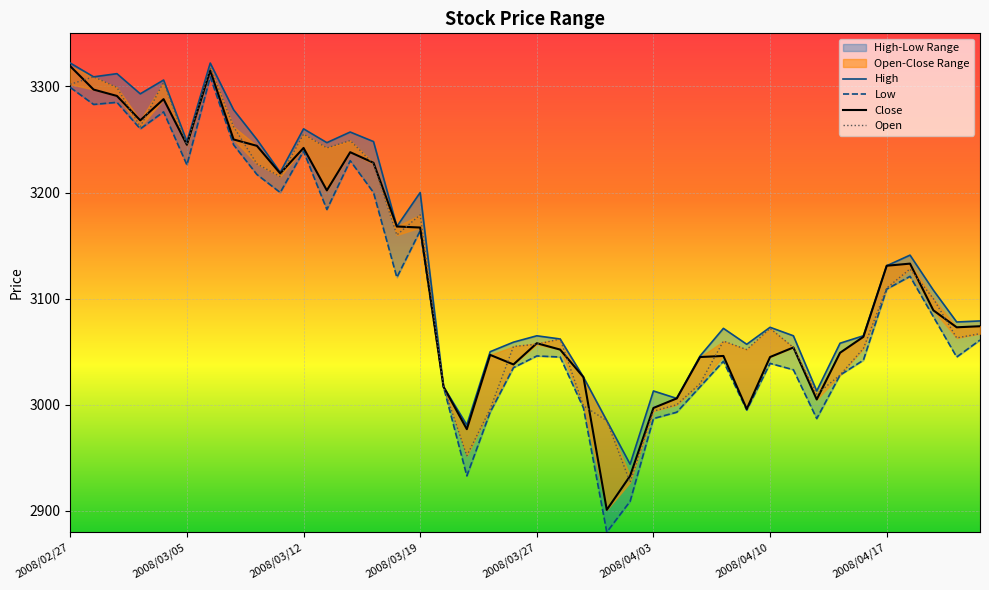

At which category does Close reach its first local peak?

2008/03/04